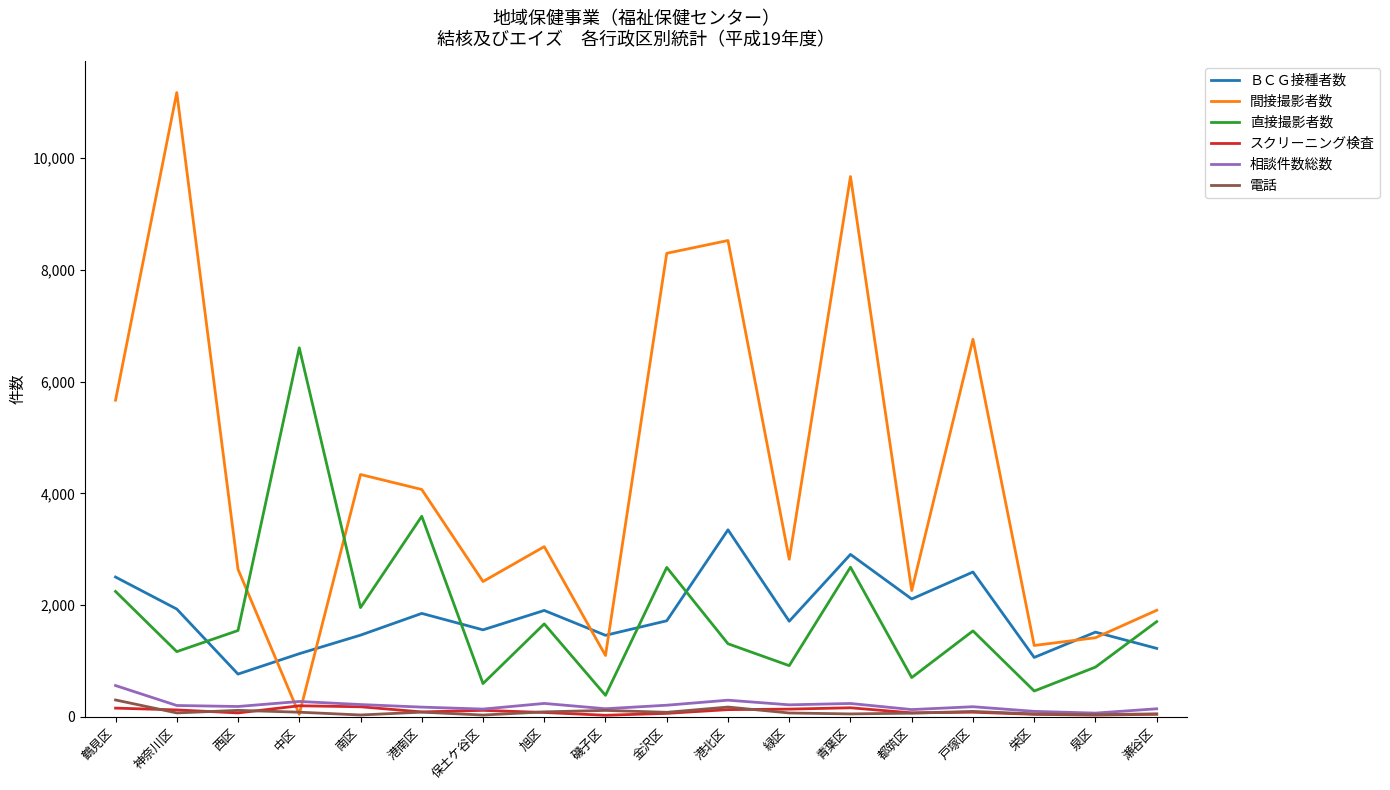

What is the difference between the second highest and minimum values in the ＢＣＧ接種者数 series?

2142